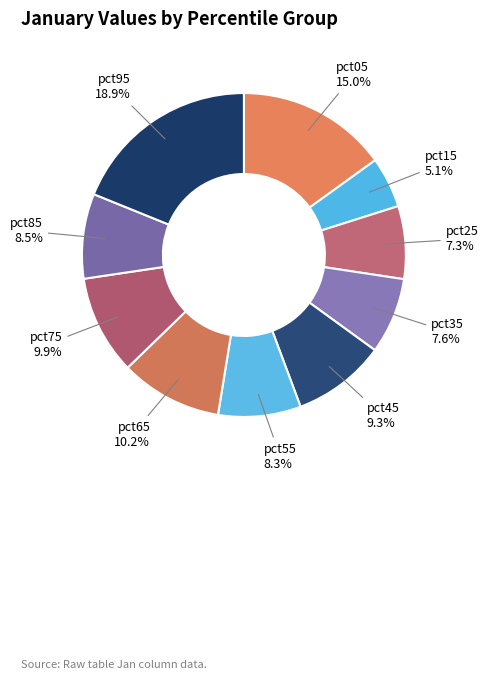

Is there any slice that represents more than half of the pie?

No